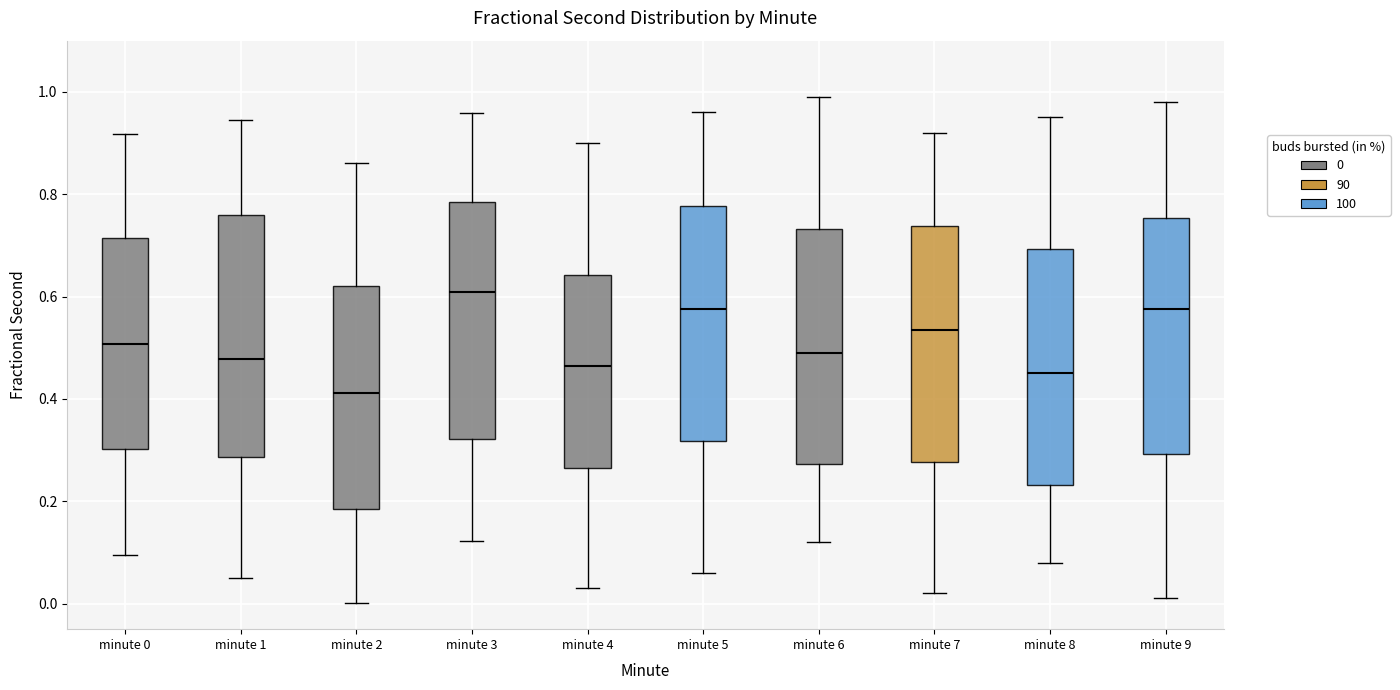

Where is the upper edge of the box for minute 8 on the y-axis? The values are not printed on the chart, so give them approximately, as read against the axis.

0.70